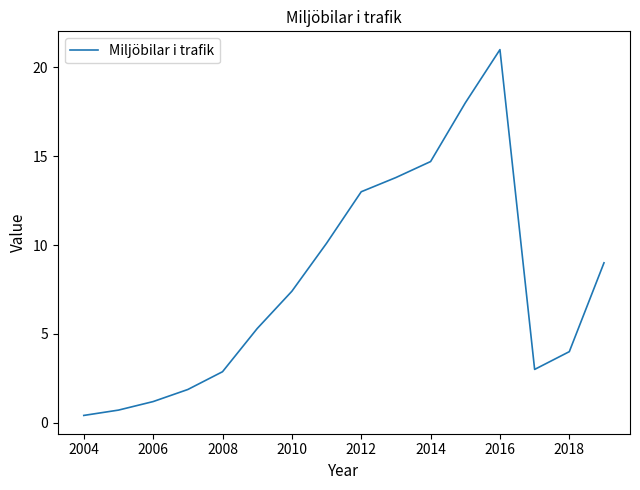

What is the maximum value shown in the chart?

21.0